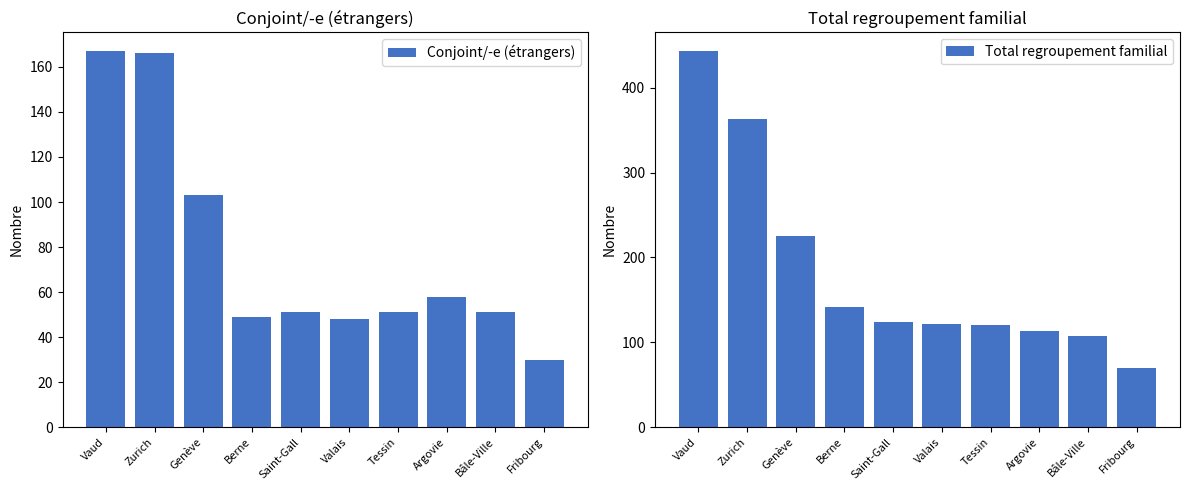

Reading right to left, what are all the values shown in this chart?

Conjoint/-e (étrangers): 30	51	58	51	48	51	49	103	166	167
Total regroupement familial: 70	107	113	120	121	124	142	225	363	443